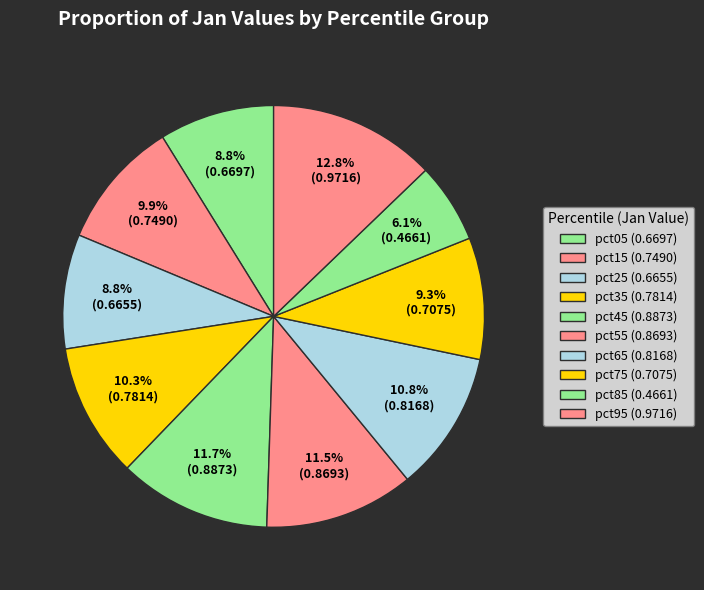

Count the number of slices in the pie.

10